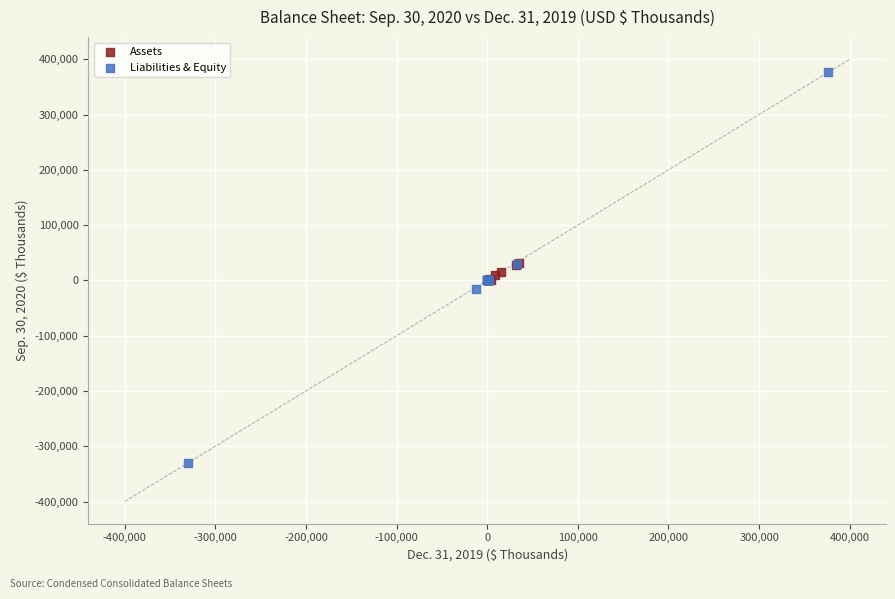

Which series reaches the minimum Y coordinate?

Liabilities & Equity